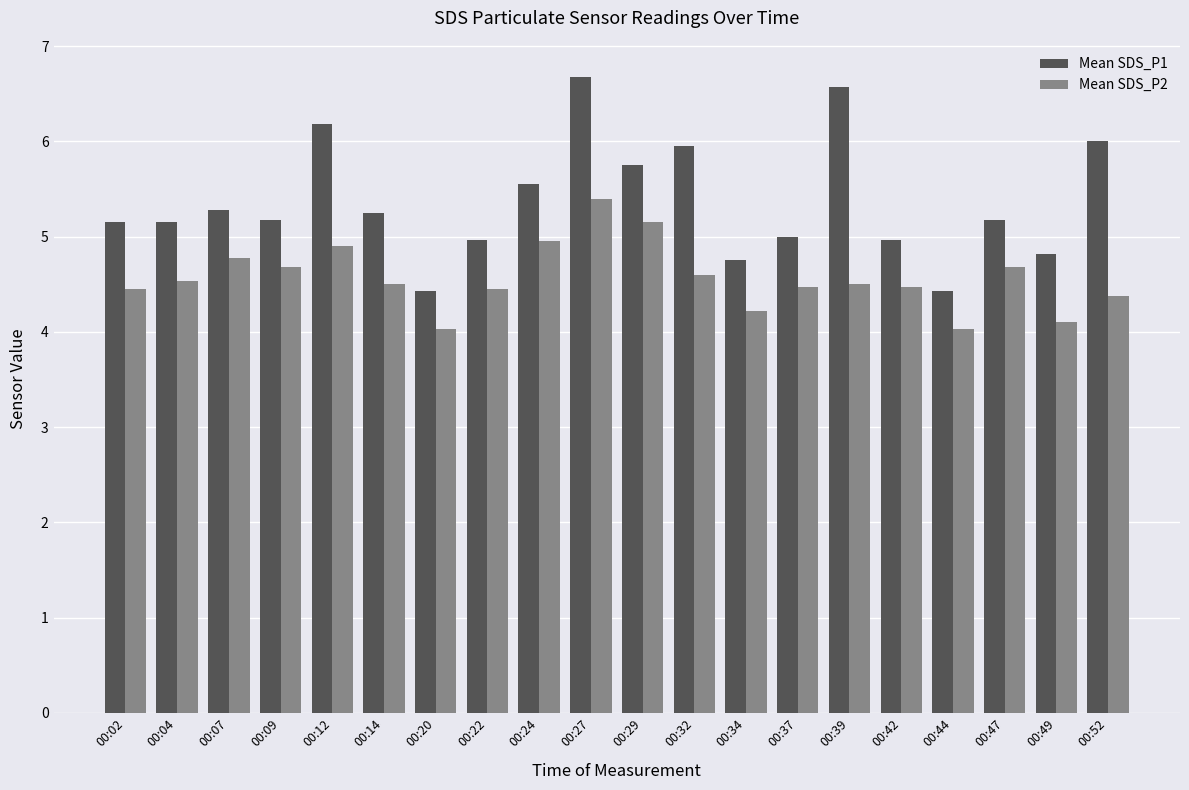

Which series has the largest total across all categories?

Mean SDS_P1